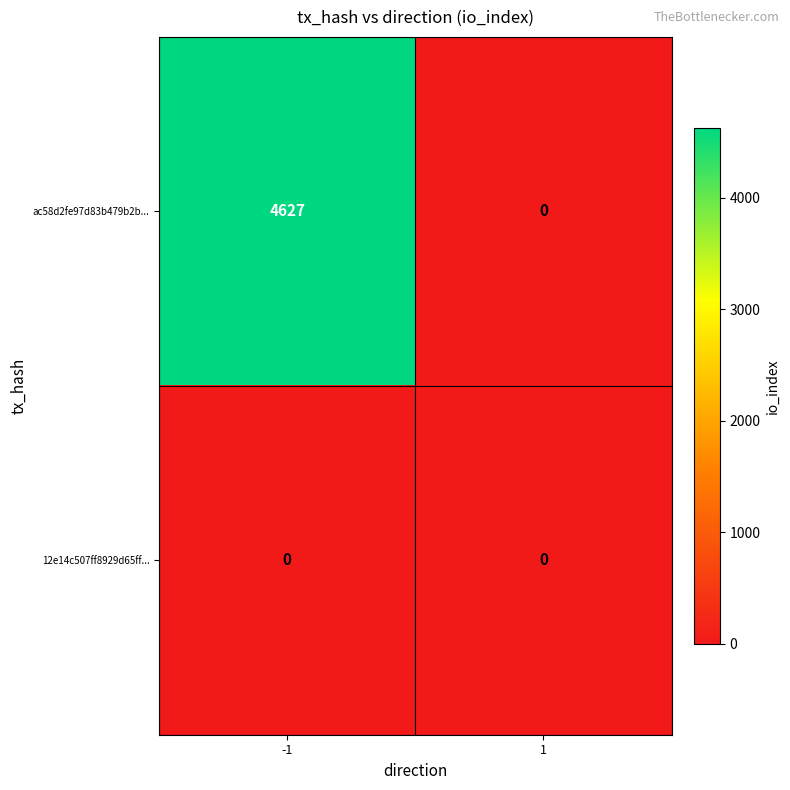

Rank the series by their average value, from lowest to highest.

12e14c507ff8929d65ff..., ac58d2fe97d83b479b2b...